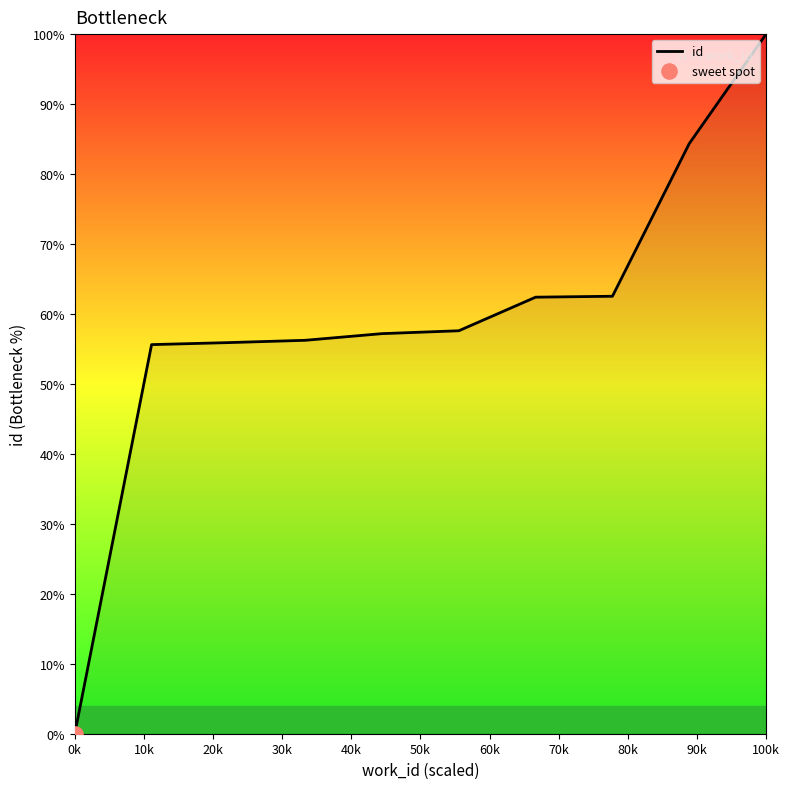

What is the greatest value displayed?

100.0